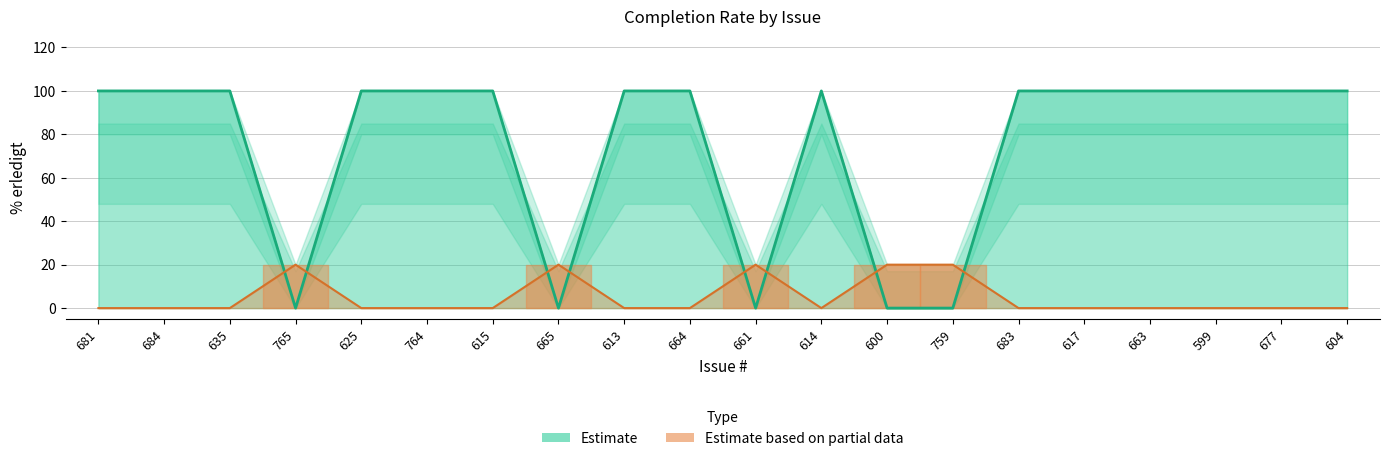

The % erledigt series shows -42 at 600. True or false?

False